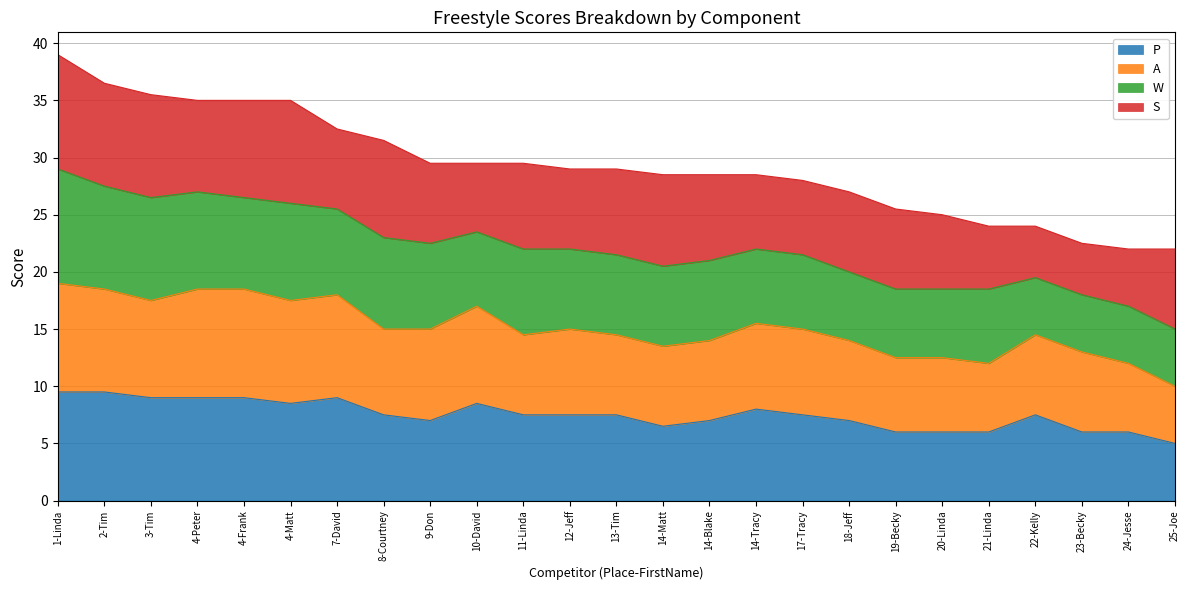

What is the total value across all series at 9-Don?

29.5